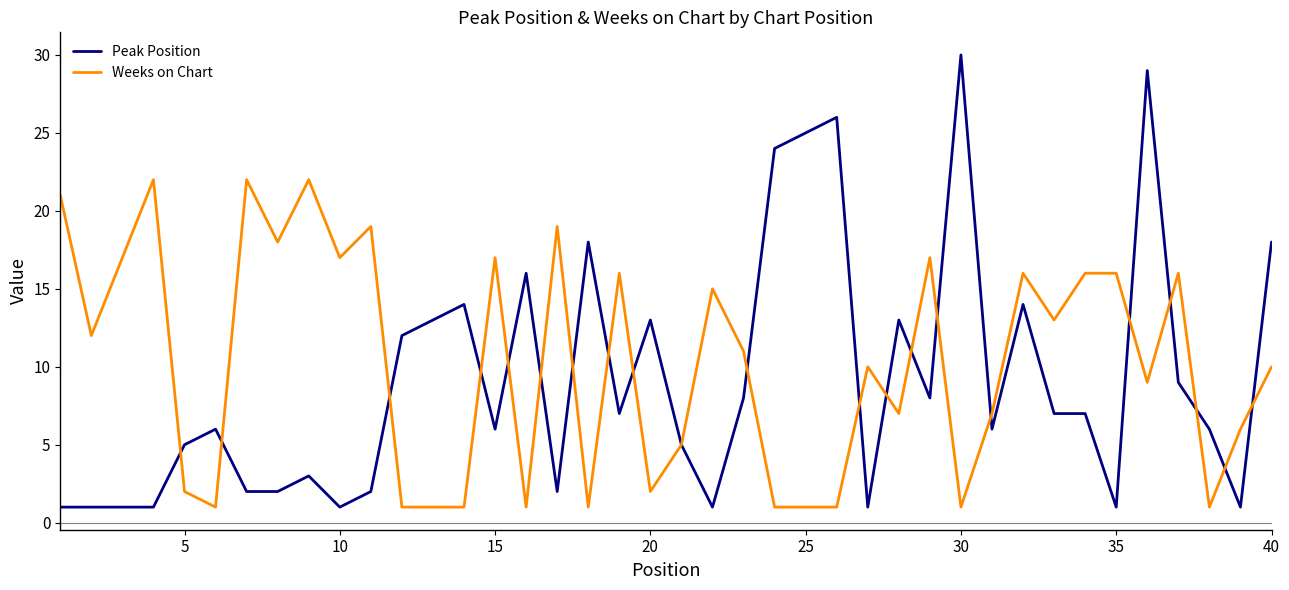

At how many categories does at least one series exceed 28?

2